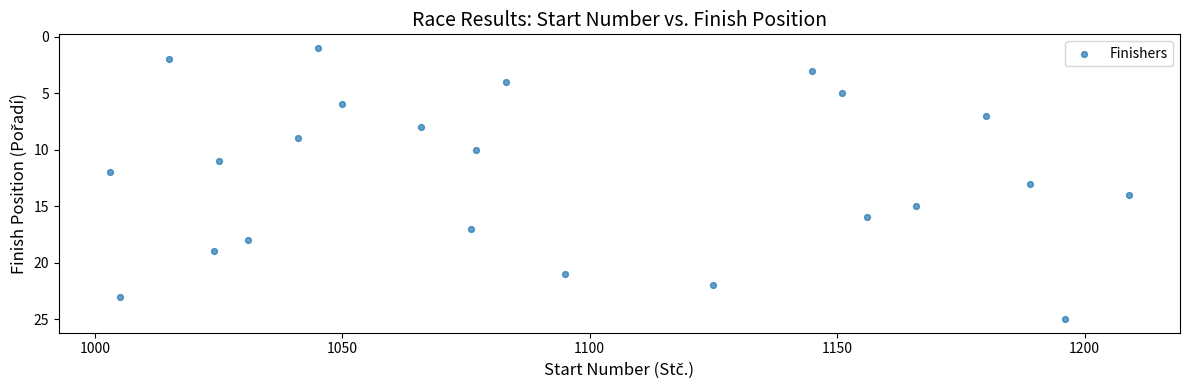

What is the range of Y values (max minus min)?

24